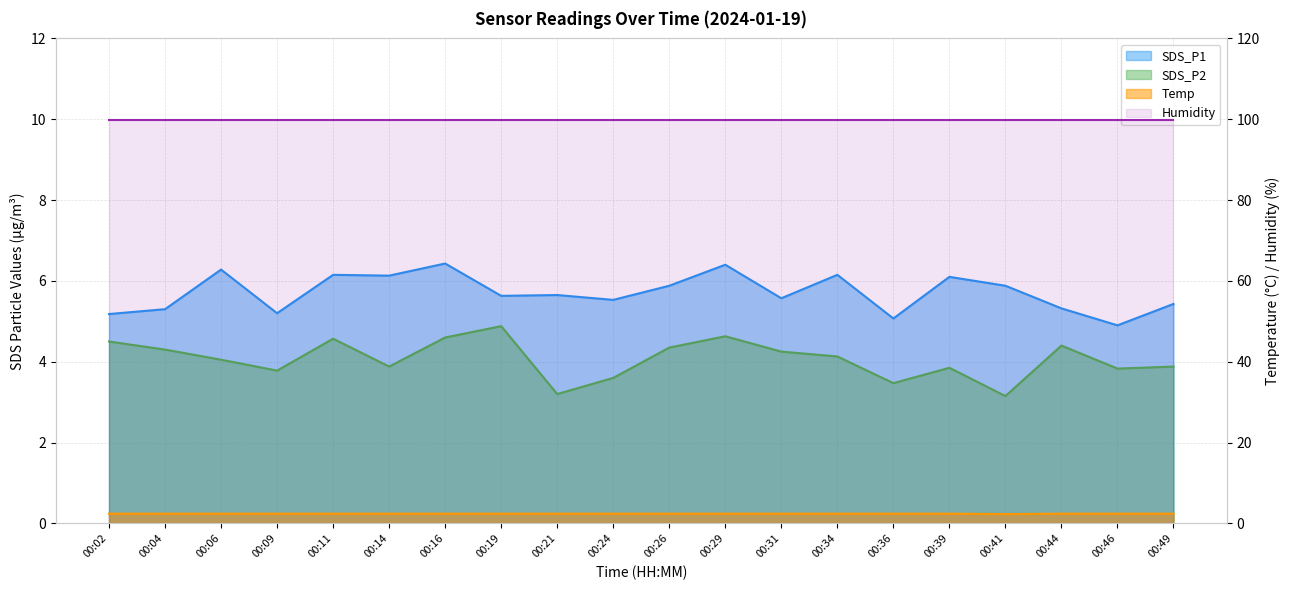

Reading left to right, extract all data points from this chart.

SDS_P1: 00:02=5.2	00:04=5.3	00:06=6.3	00:09=5.2	00:11=6.2	00:14=6.1	00:16=6.4	00:19=5.6	00:21=5.7	00:24=5.5	00:26=5.9	00:29=6.4	00:31=5.6	00:34=6.2	00:36=5.1	00:39=6.1	00:41=5.9	00:44=5.3	00:46=4.9	00:49=5.4
SDS_P2: 00:02=4.5	00:04=4.3	00:06=4.0	00:09=3.8	00:11=4.6	00:14=3.9	00:16=4.6	00:19=4.9	00:21=3.2	00:24=3.6	00:26=4.3	00:29=4.6	00:31=4.2	00:34=4.1	00:36=3.5	00:39=3.9	00:41=3.1	00:44=4.4	00:46=3.8	00:49=3.9
Temp: 00:02=2.4	00:04=2.4	00:06=2.4	00:09=2.4	00:11=2.4	00:14=2.4	00:16=2.4	00:19=2.4	00:21=2.4	00:24=2.4	00:26=2.4	00:29=2.4	00:31=2.4	00:34=2.4	00:36=2.4	00:39=2.4	00:41=2.3	00:44=2.4	00:46=2.4	00:49=2.4